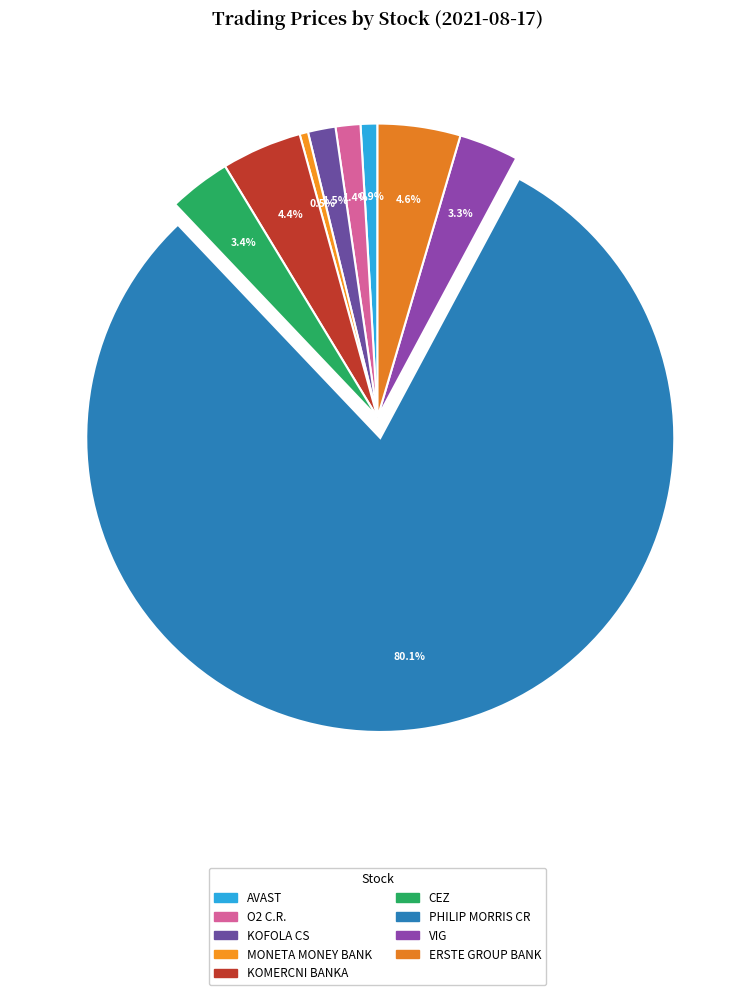

To the nearest percent, what is the average slice percentage?

11%